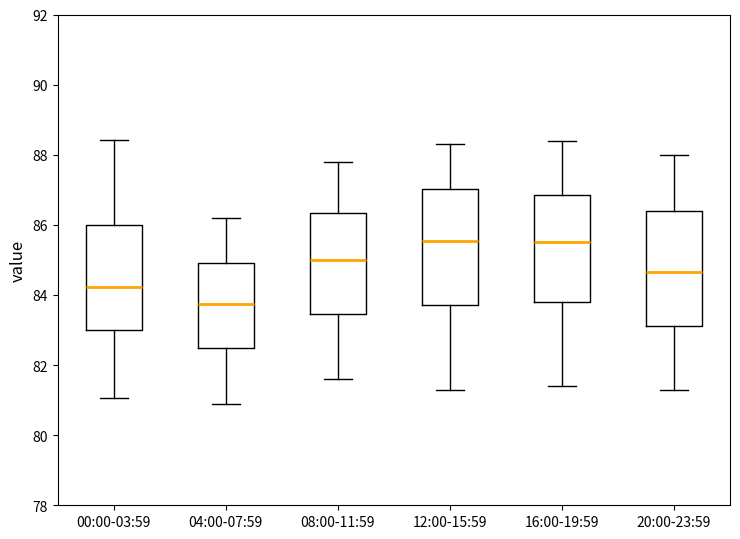

Where does the lower whisker of the box for 08:00-11:59 end on the y-axis? The values are not printed on the chart, so give them approximately, as read against the axis.

81.6